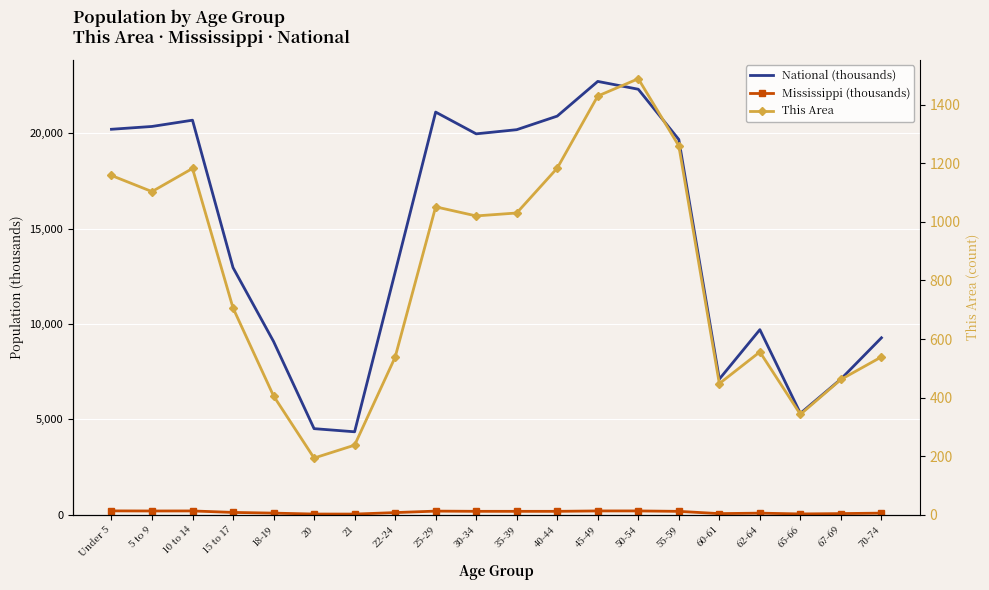

What is the sum of the Mississippi (thousands) values at 65-66 and 70-74?

145.3